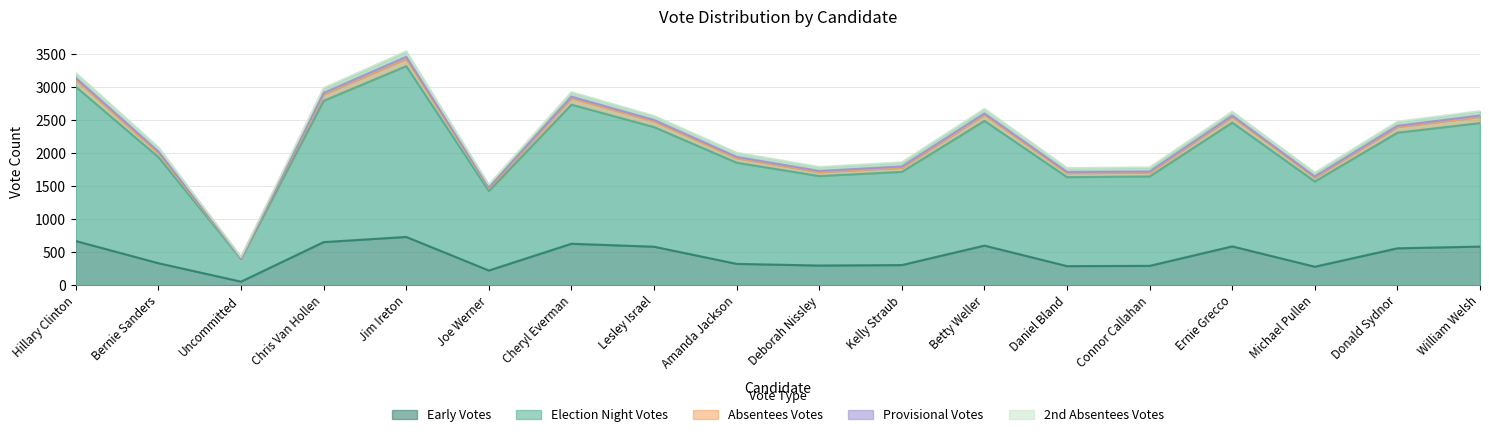

At which label does Early Votes reach its minimum?

Uncommitted